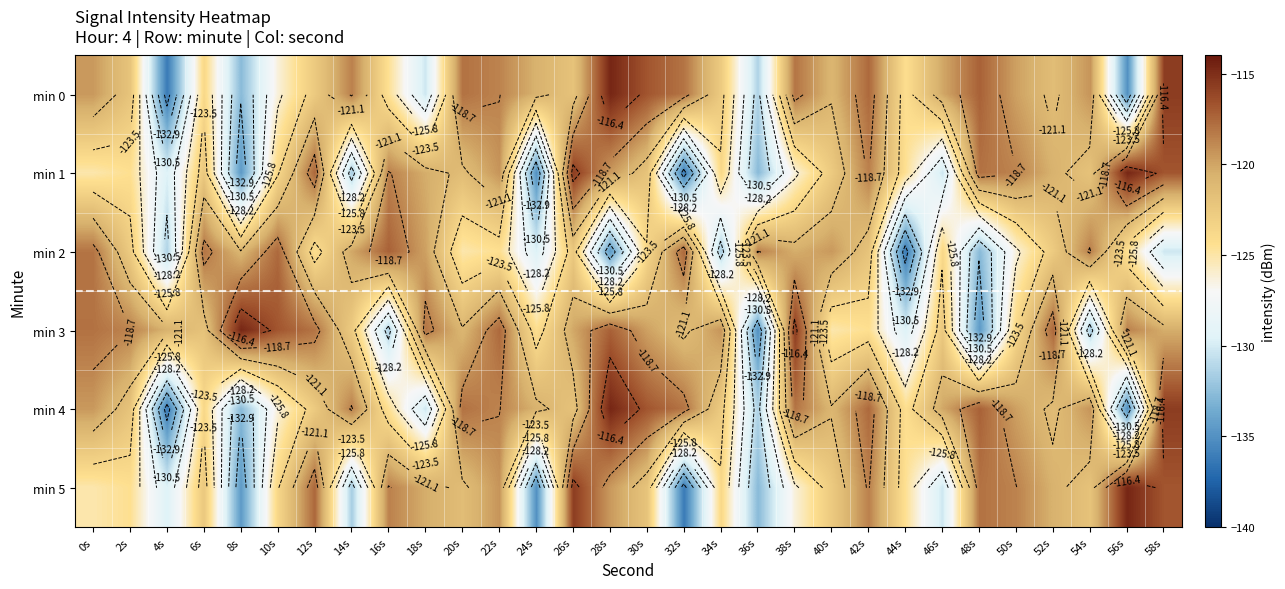

What value does the min 0 series have at 28s?

-114.6